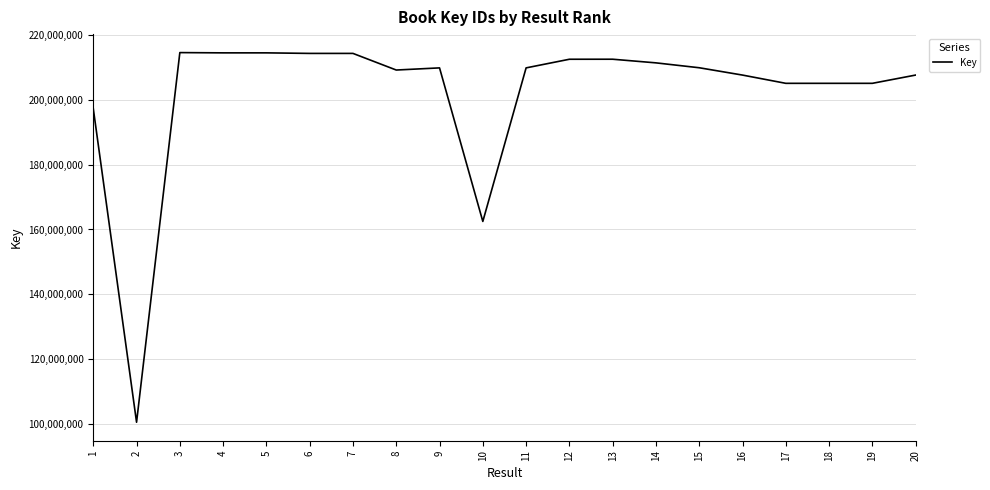

What is the maximum value shown in the chart?

214691044